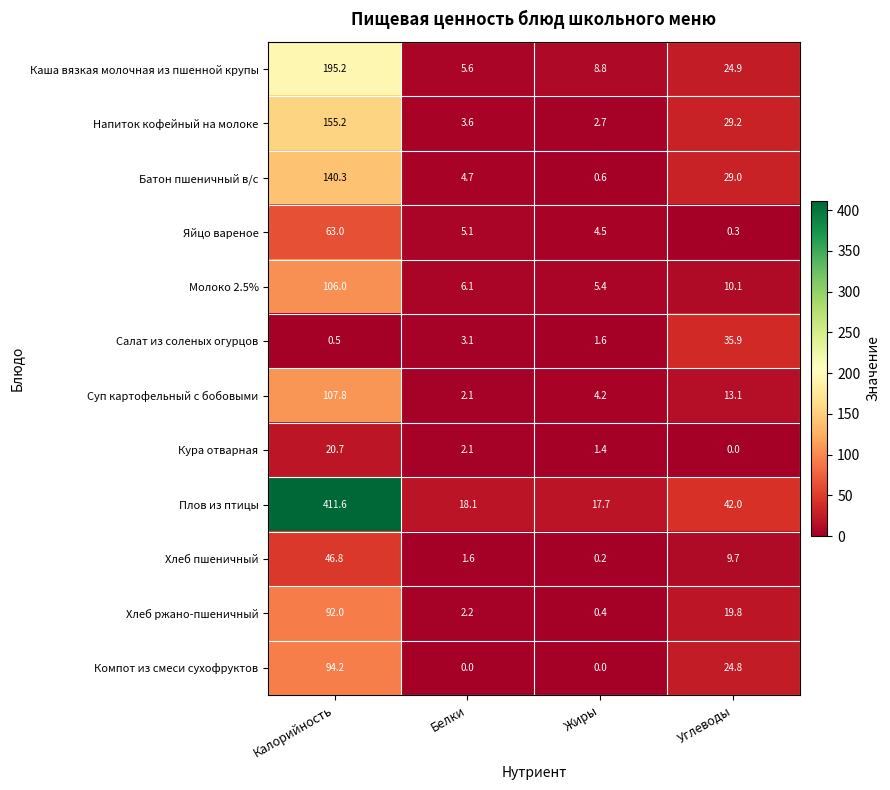

Which series has the widest spread of values?

Плов из птицы